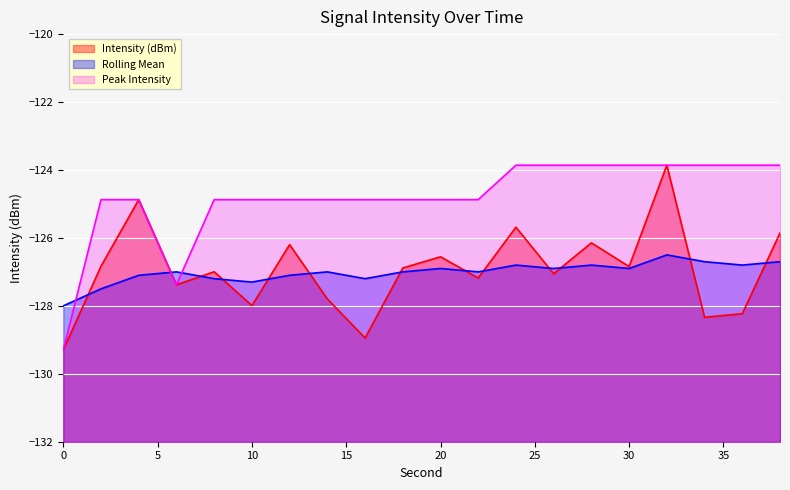

What are all the series names shown in the legend?

Intensity (dBm), Rolling Mean, Peak Intensity